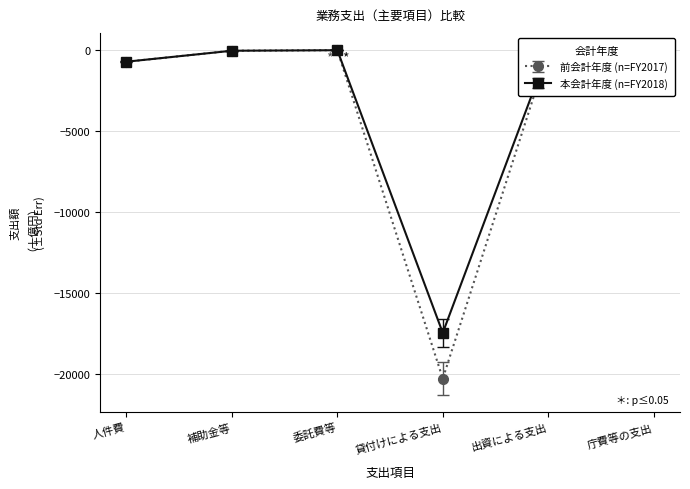

Is the value of 前会計年度 (n=FY2017) at 貸付けによる支出 greater than the value of 本会計年度 (n=FY2018) at 出資による支出?

No